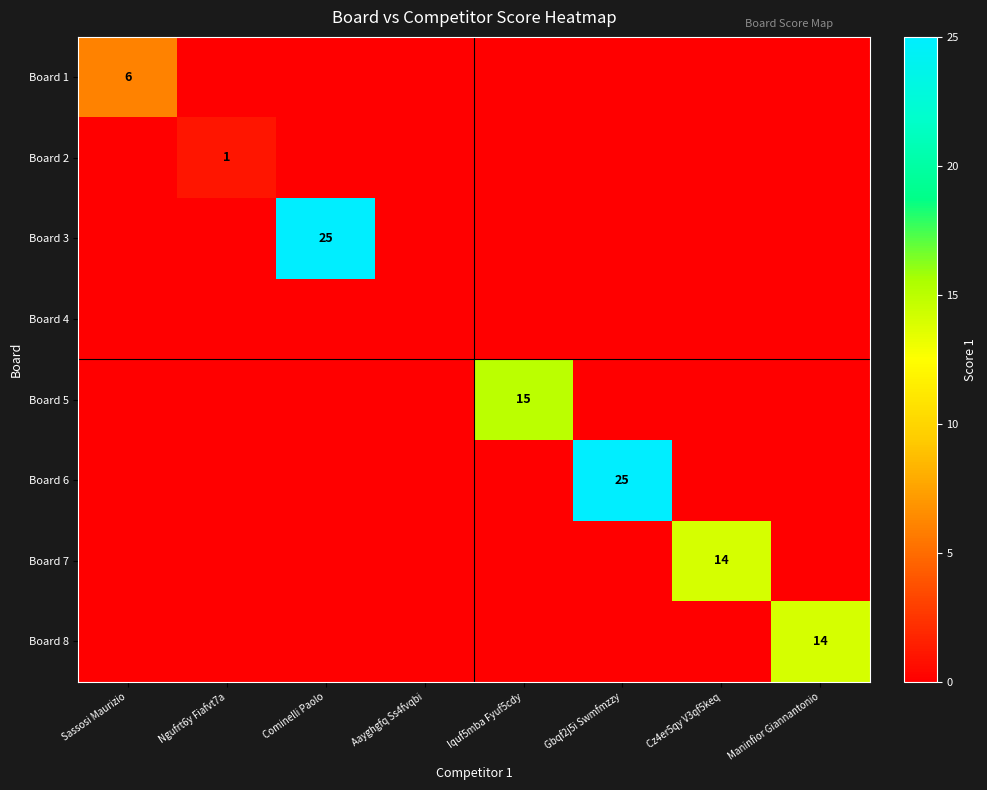

True or false: Board 6 has a value of 25 at Gbqf2j5i Swmfmzzy.

True